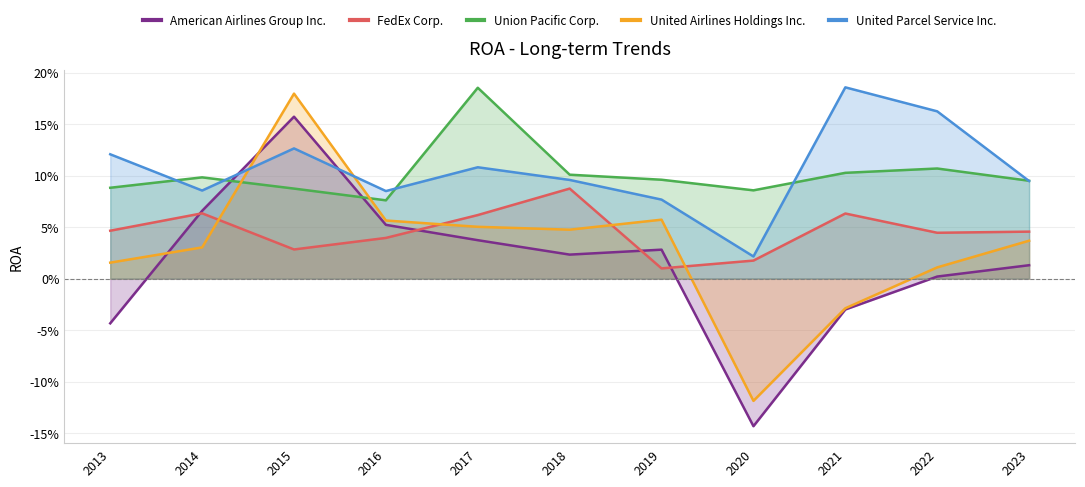

At which category does the chart reach its peak across all series?

2021